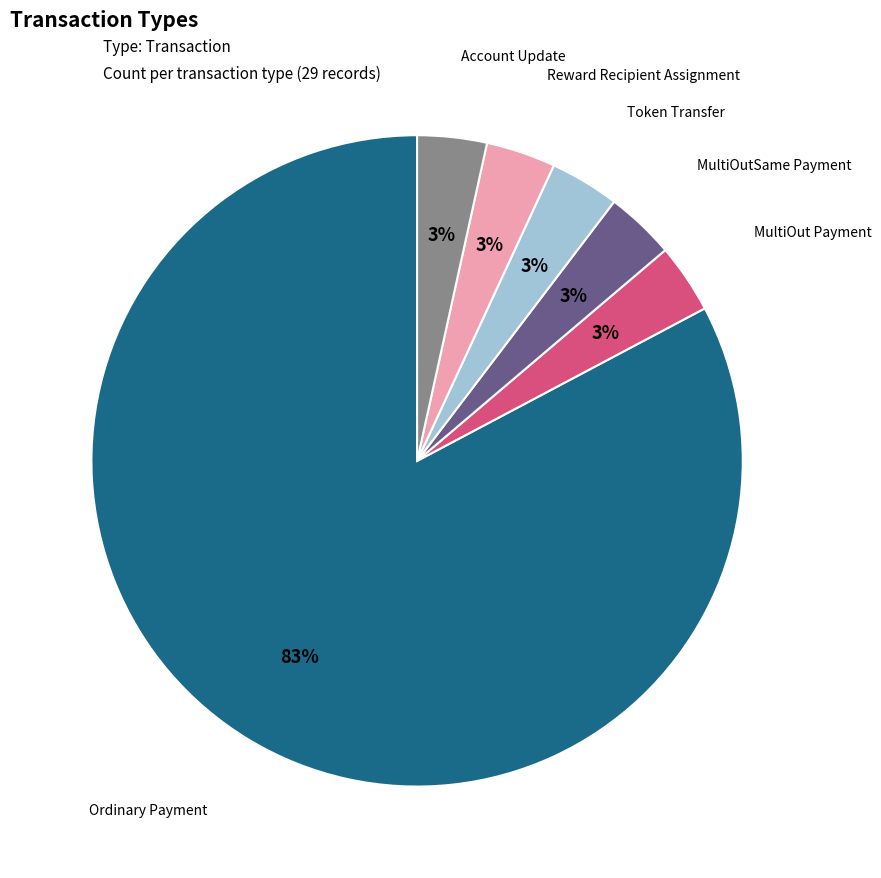

To the nearest percent, what is the average slice percentage?

17%